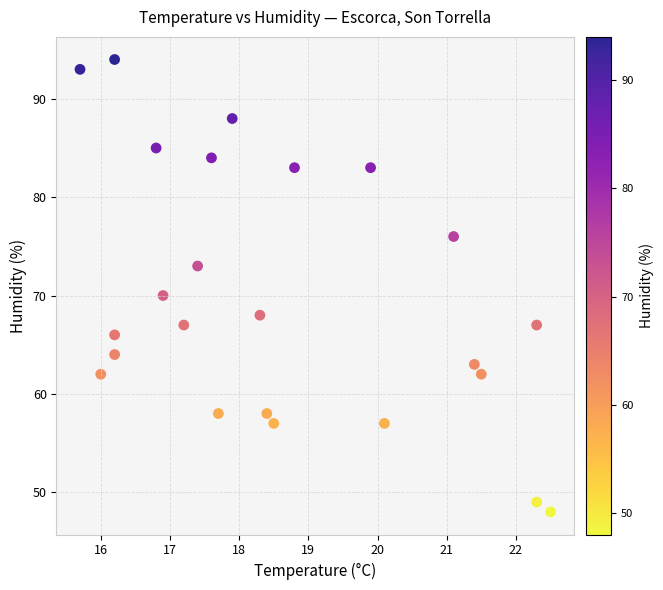

What is the range of Y values (max minus min)?

46